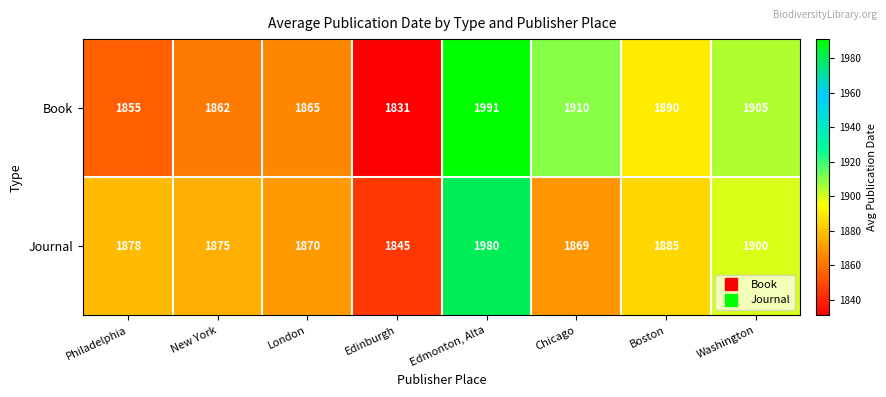

What is the total value across all series at Edinburgh?

3676